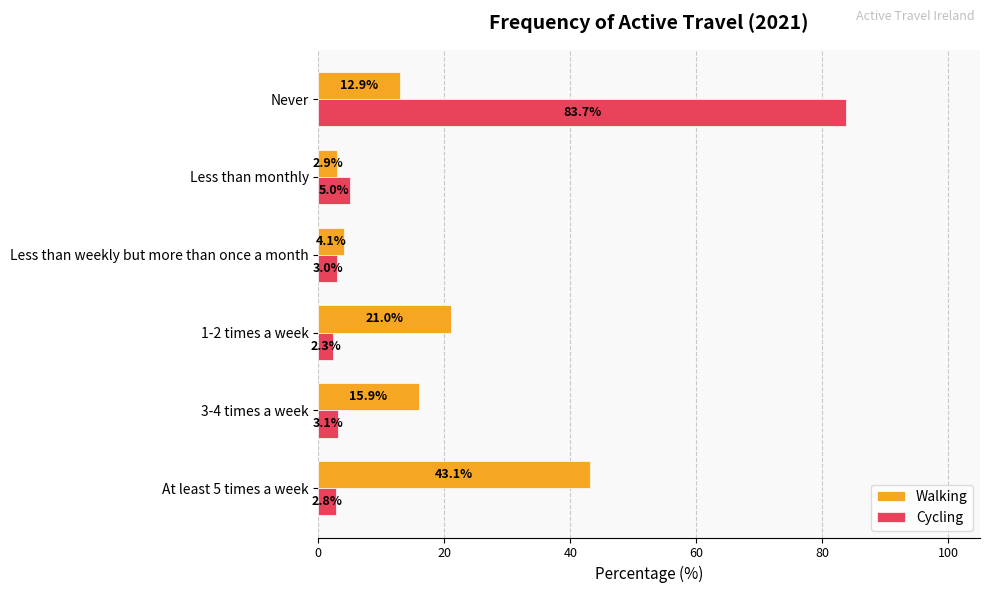

What is the sum of the Walking values at Less than weekly but more than once a month and 1-2 times a week?

25.1